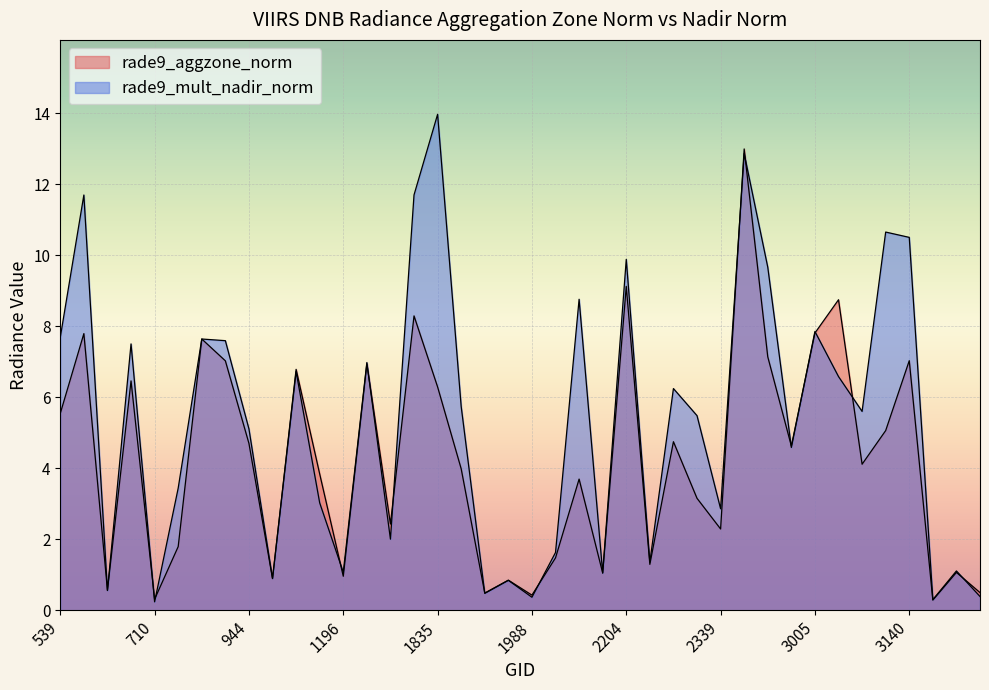

Which series has the widest spread of values?

rade9_mult_nadir_norm